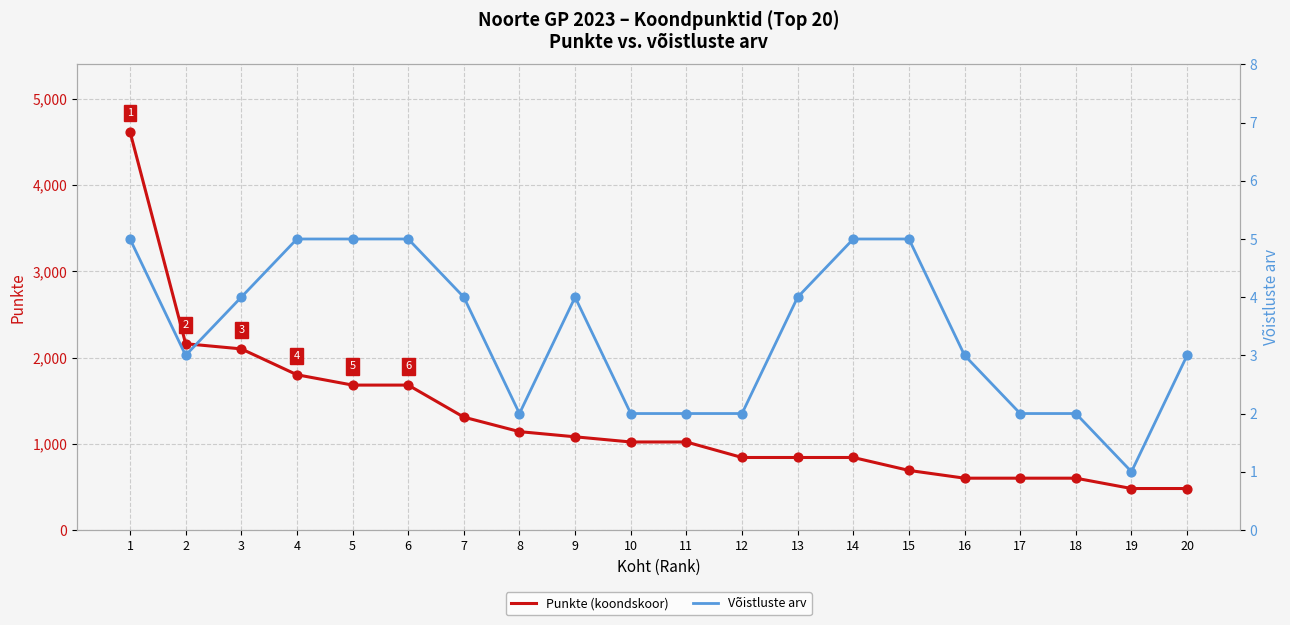

Which series has the largest Y range (max minus min)?

Punkte (koondskoor)